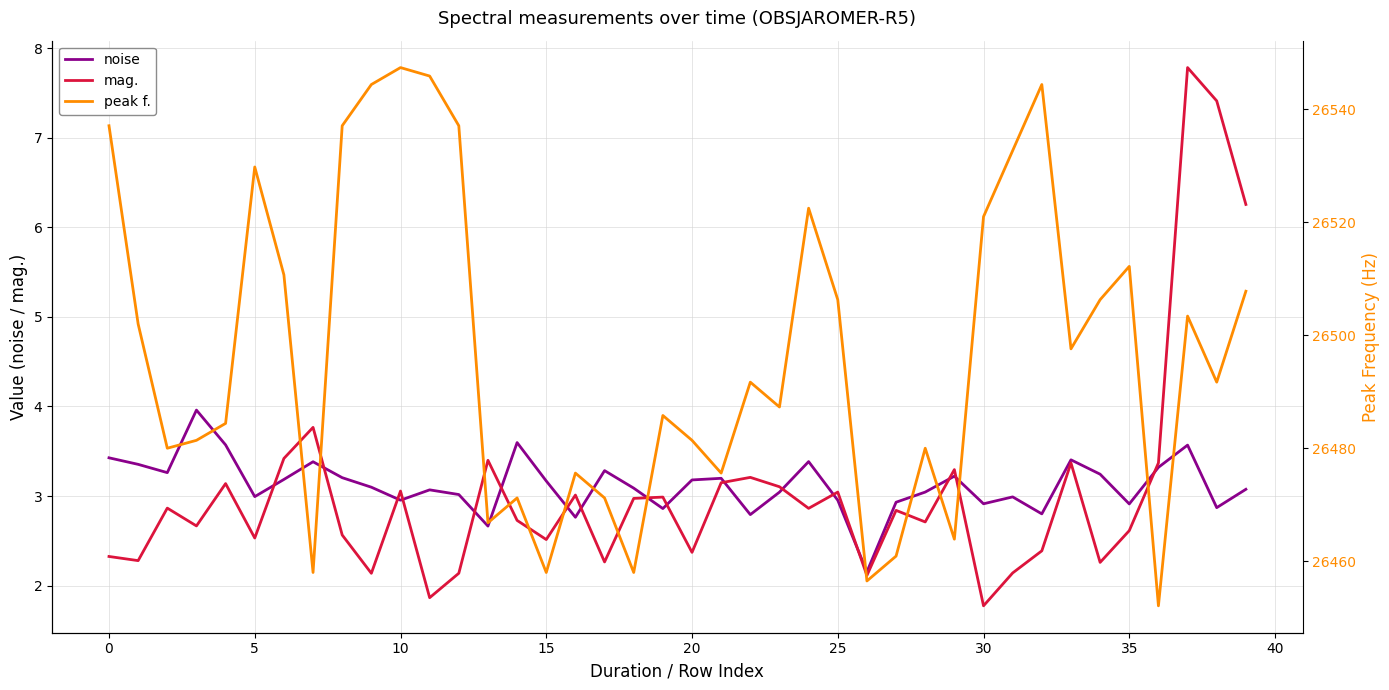

At how many categories does at least one series exceed 11175?

40